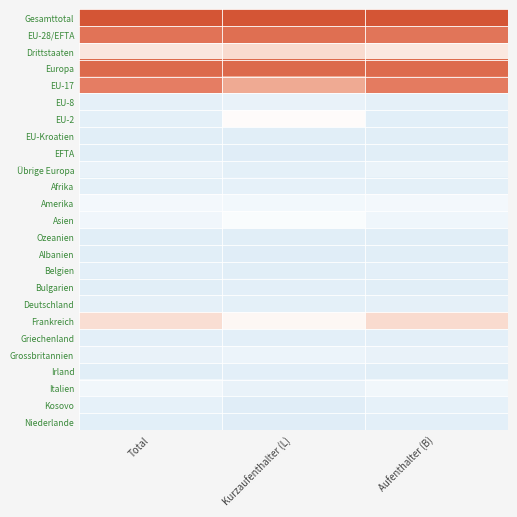

Which category has the highest value across all series?

Kurzaufenthalter (L)